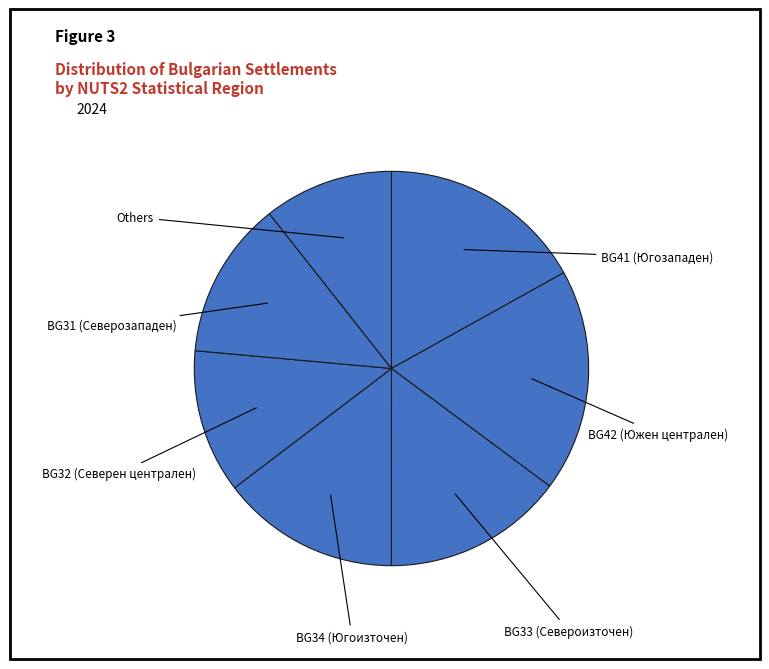

Count the number of slices in the pie.

7